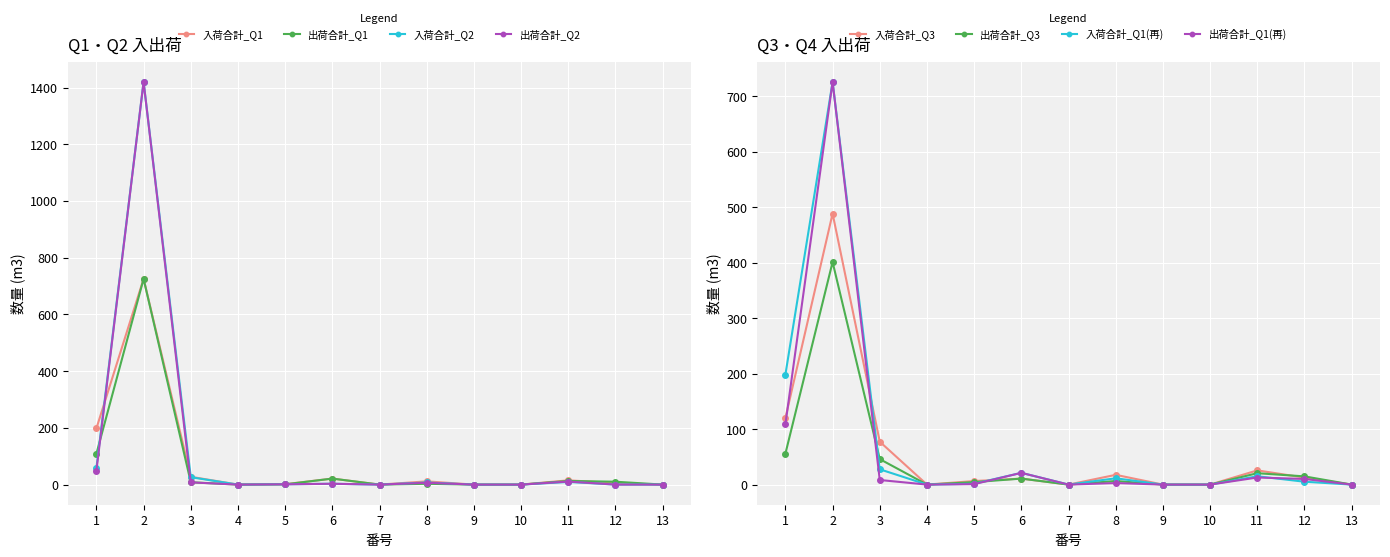

How many interior local peaks does the 出荷合計数量_Q2 series have?

4